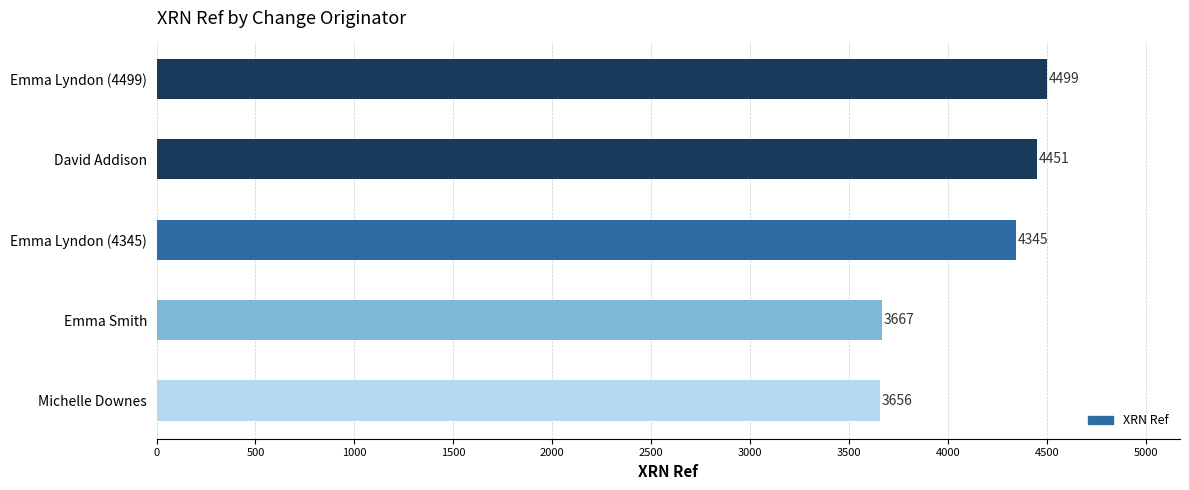

Between David Addison and Emma Smith, which is larger?

David Addison